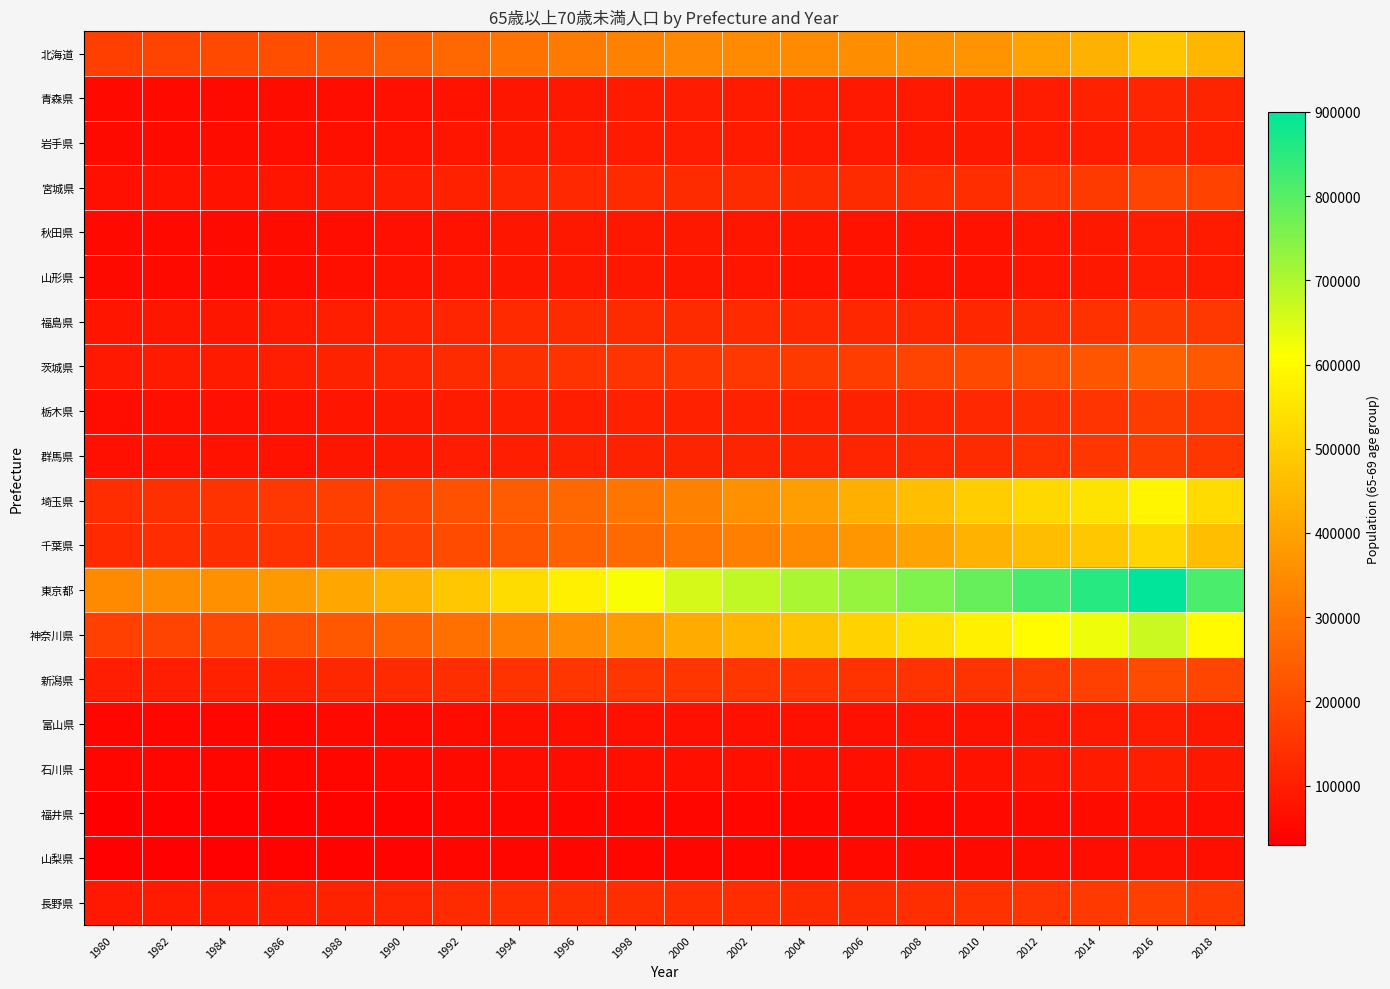

Which series has the largest total across all categories?

東京都